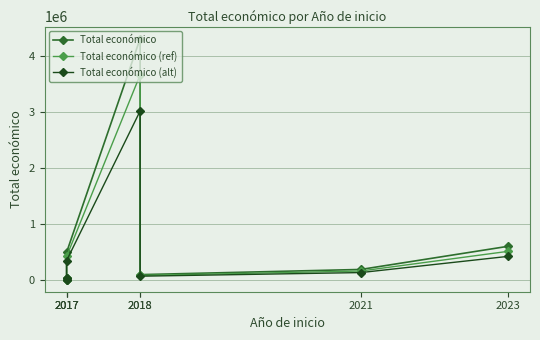

At which label does Total económico reach its peak?

2018